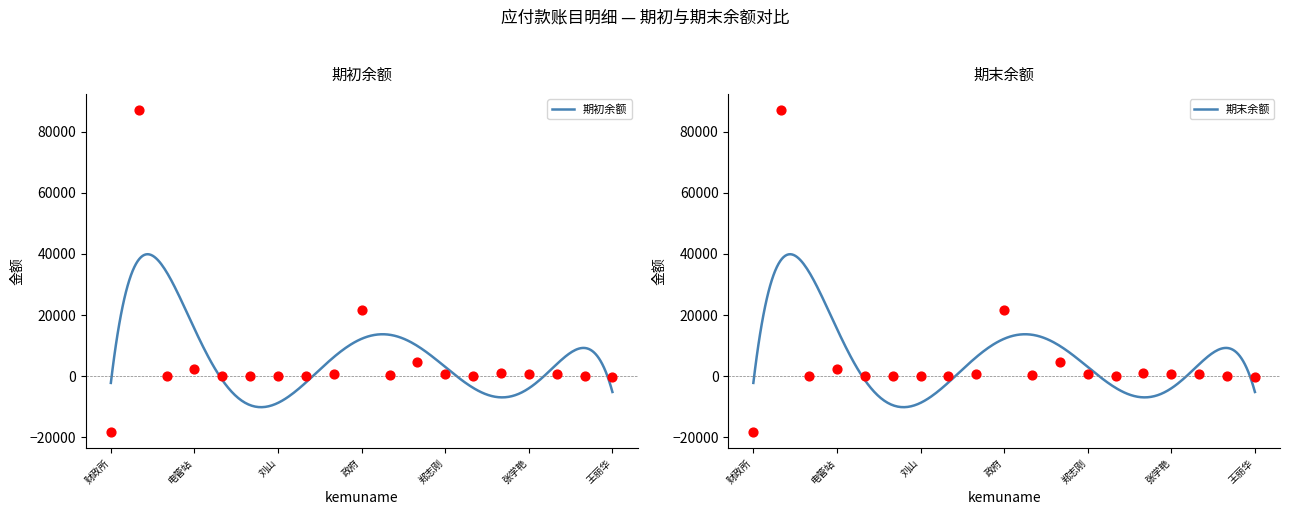

Which series contains the highest Y value?

期初余额